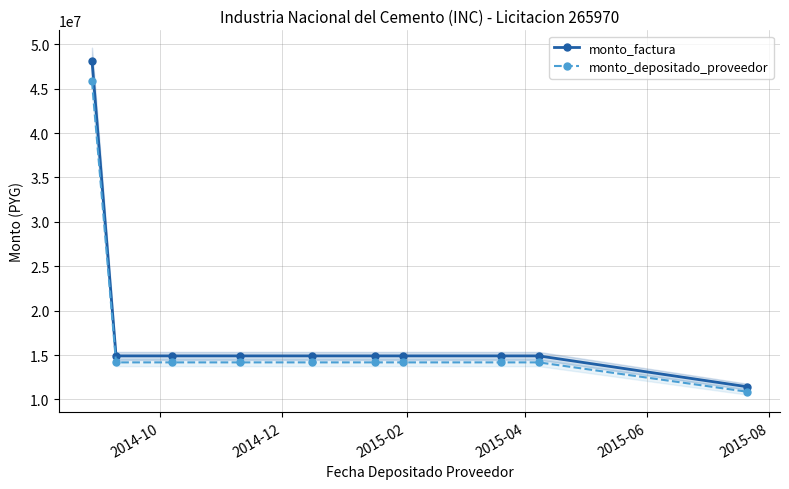

What is the highest value of the monto_factura series?

48176667